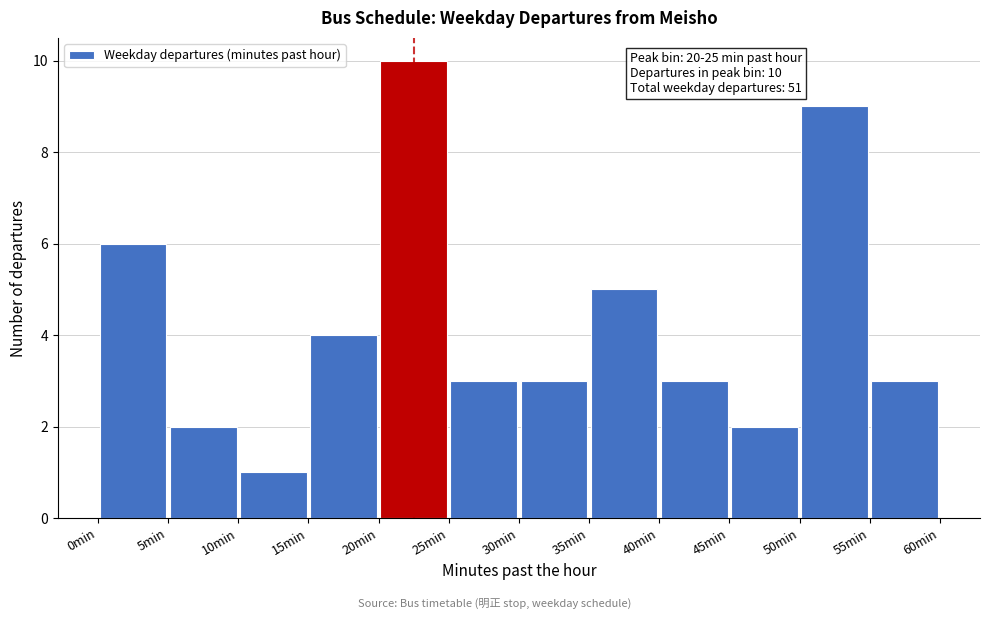

Over which range of the x-axis is the bar tallest?

20 to 25